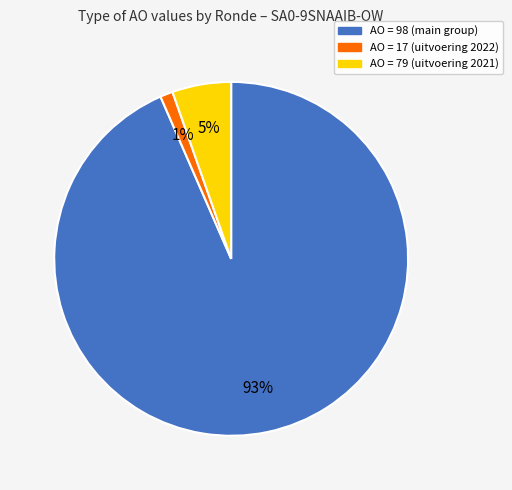

Is there a majority slice in this chart?

Yes